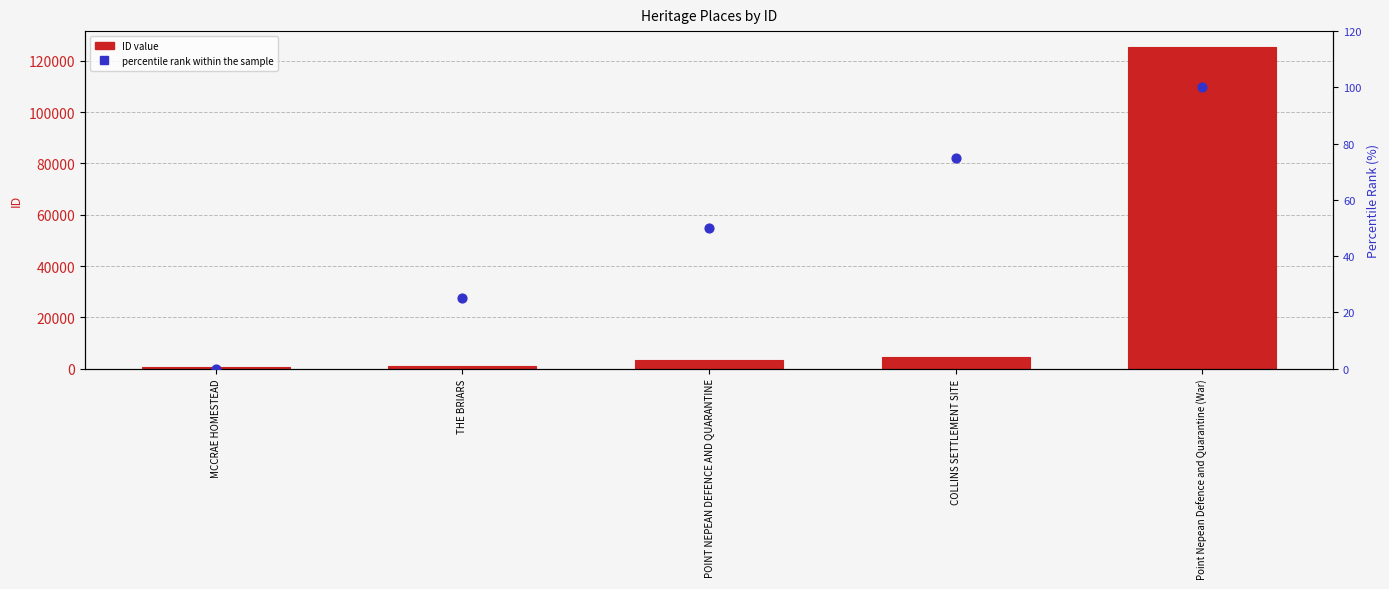

Is the value of percentile rank within the sample at MCCRAE HOMESTEAD greater than the value of ID at POINT NEPEAN DEFENCE AND QUARANTINE?

No